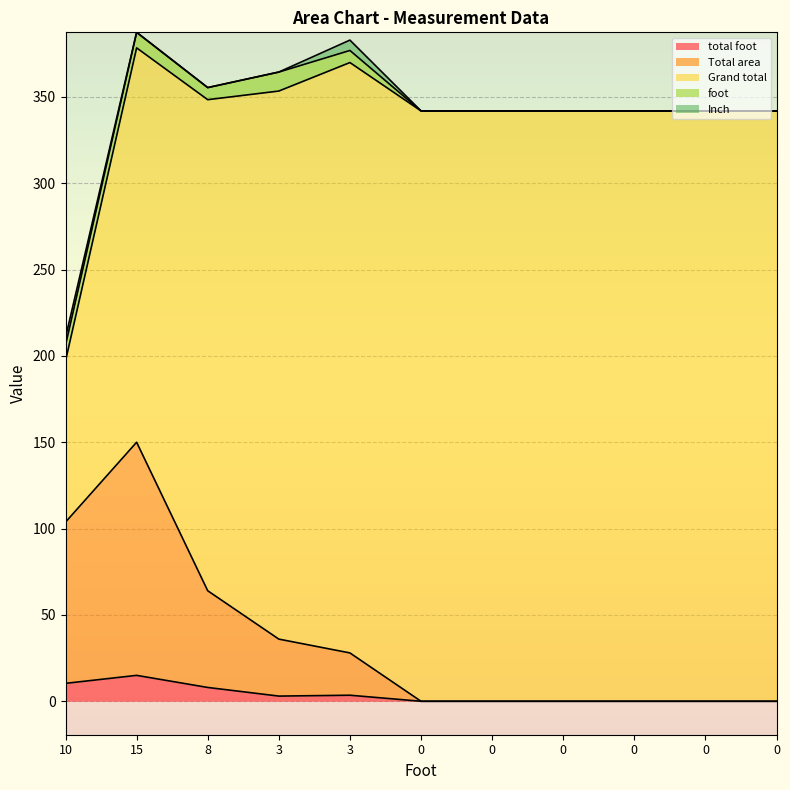

True or false: Inch and foot intersect in this chart.

False